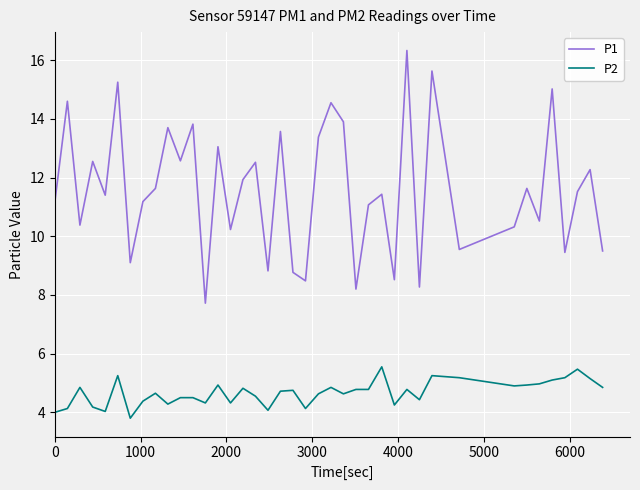

What are all the series names shown in the legend?

P1, P2